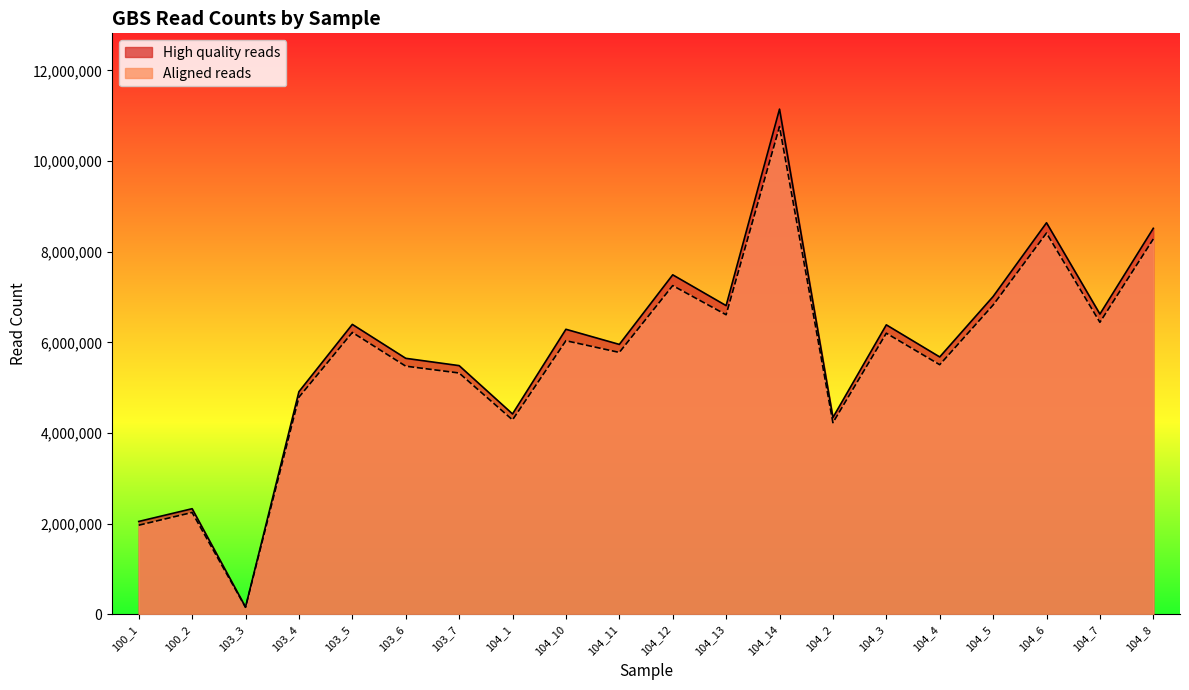

At how many categories does at least one series exceed 4194805?

17